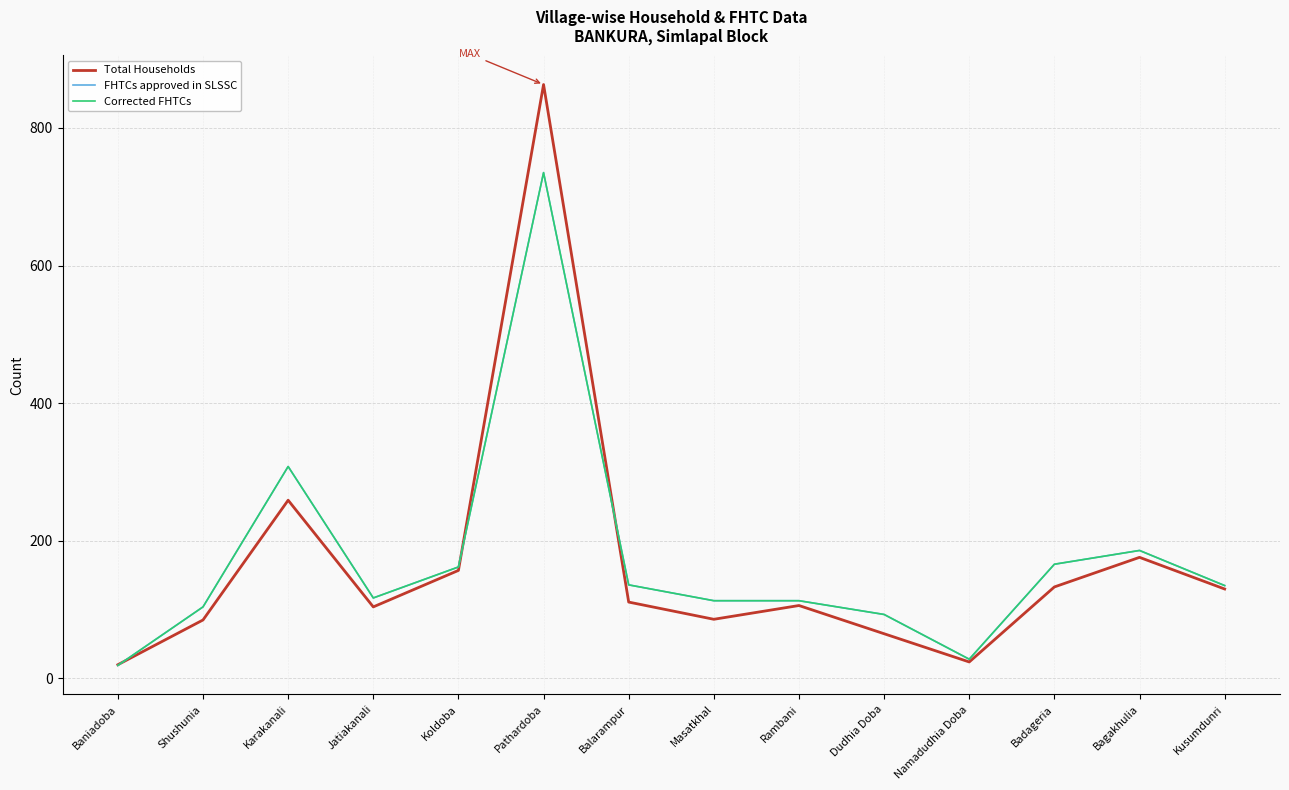

What is the lowest value of the FHTCs approved in SLSSC series?

19